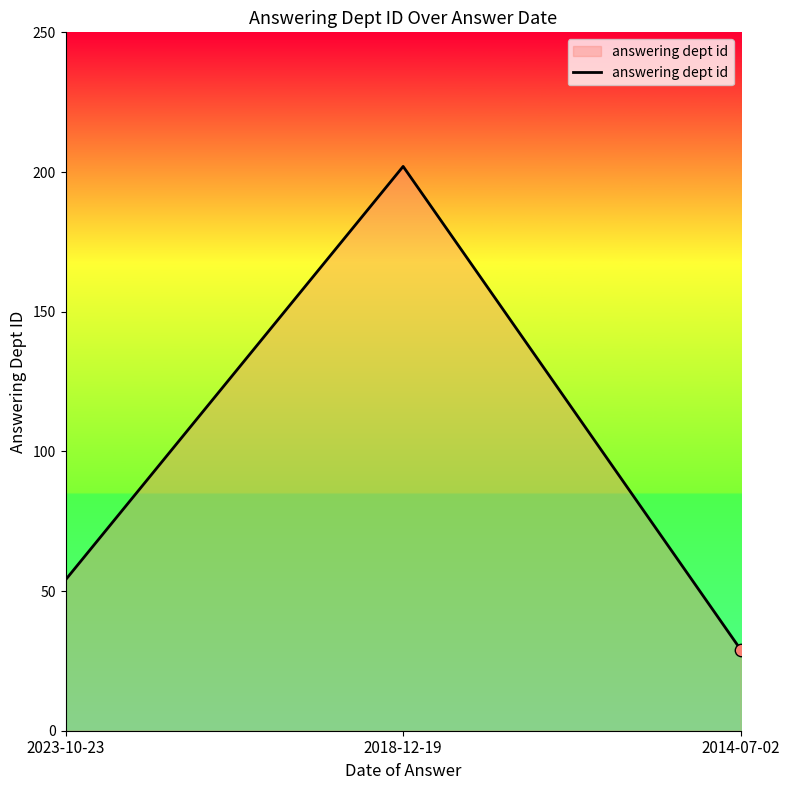

What is the change in value from 2023-10-23 to 2018-12-19?

+148